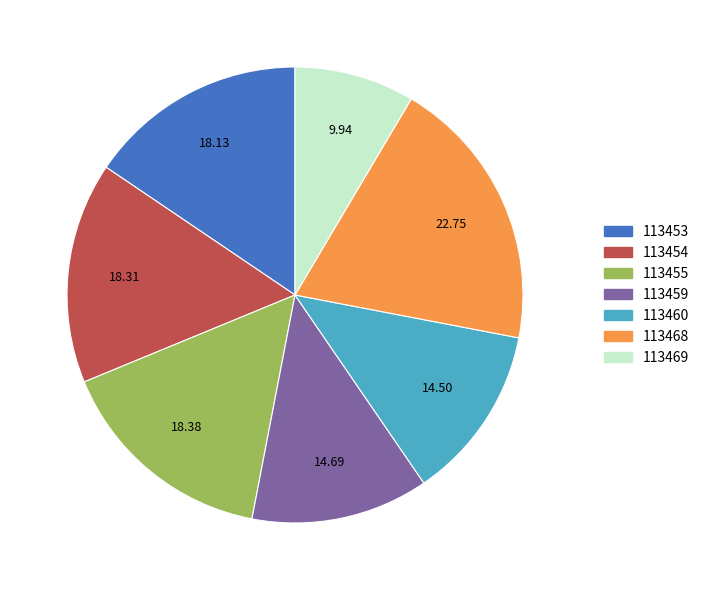

Which slice is the largest?

113468